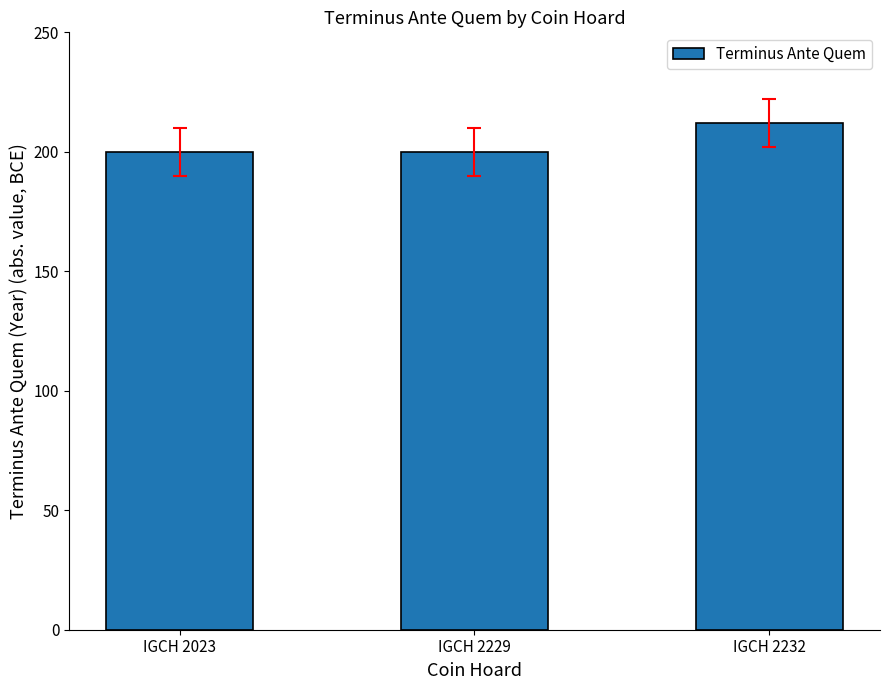

Reading left to right, what are all the values shown in this chart?

IGCH 2023=200	IGCH 2229=200	IGCH 2232=212